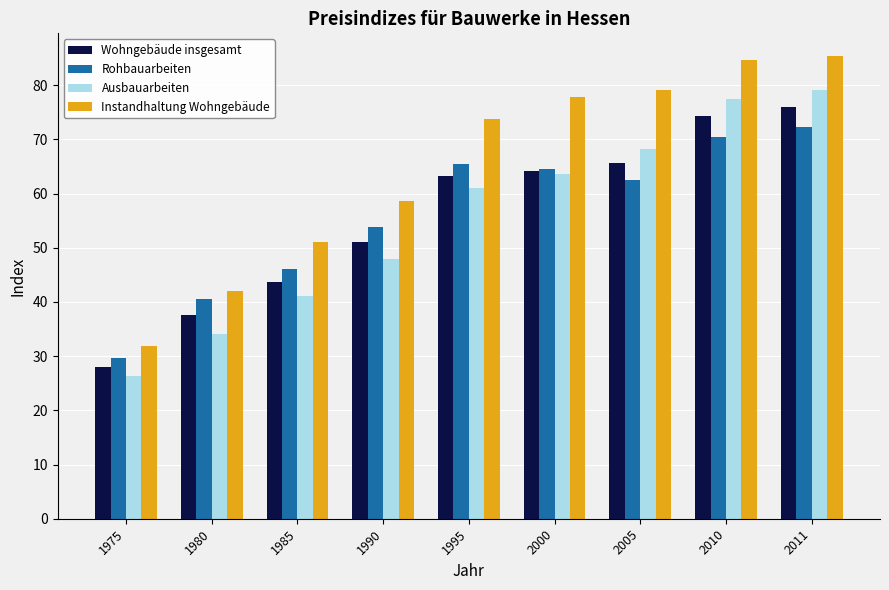

What is the maximum value shown in the chart?

85.3